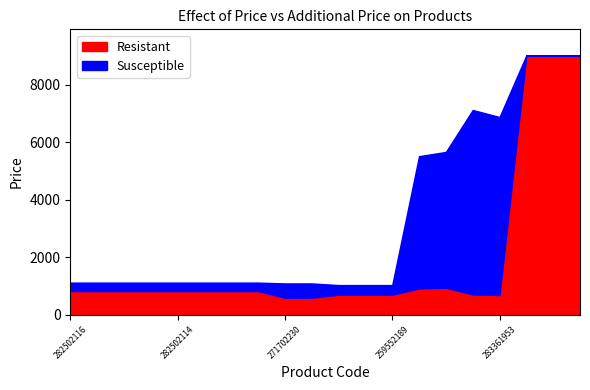

What is the maximum value for Resistant?

9033.4